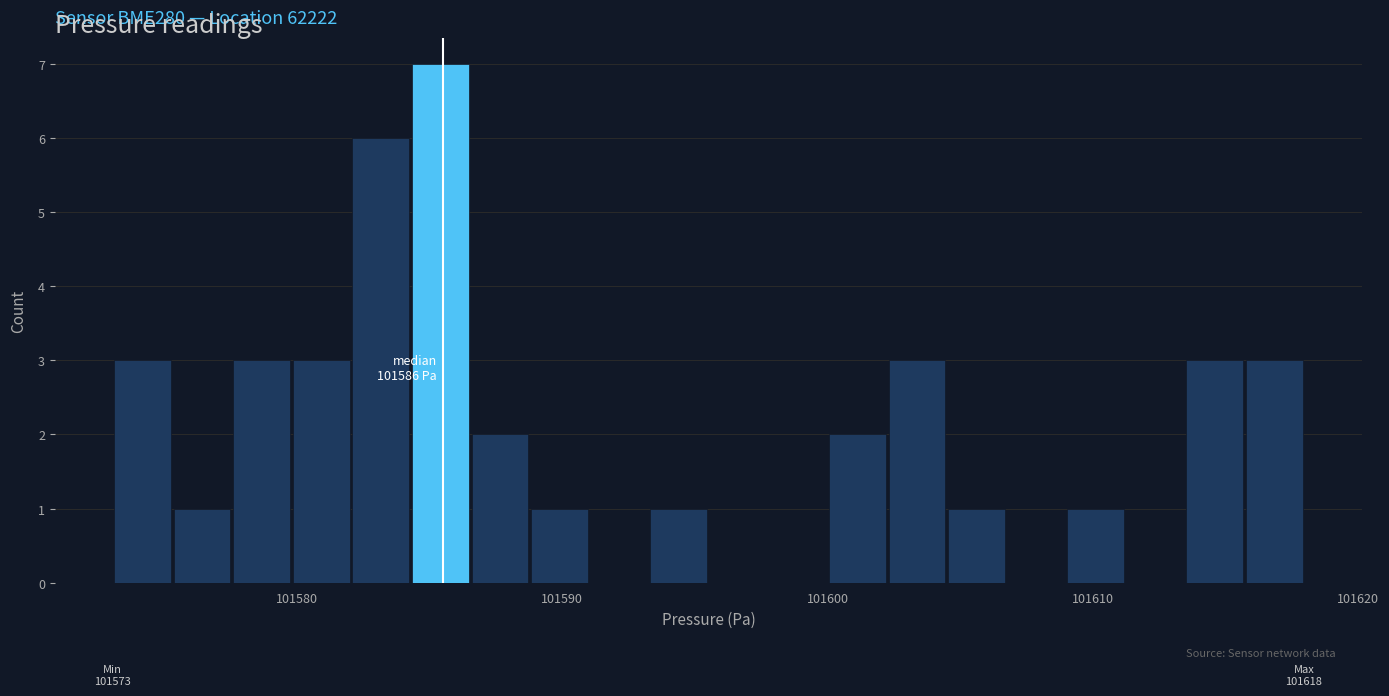

Around what value on the x-axis is the tallest bar? Give the approximate position of its centre, as read against the axis.

101585